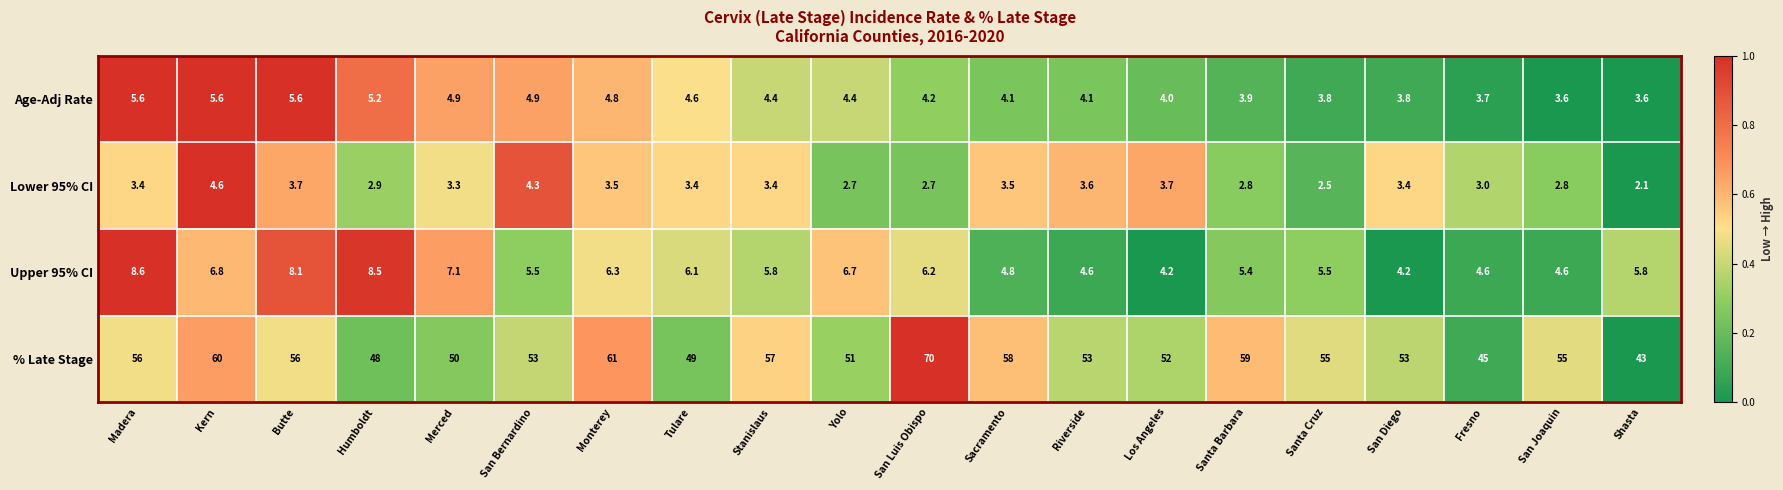

Which series has the largest range (max minus min)?

% Late Stage